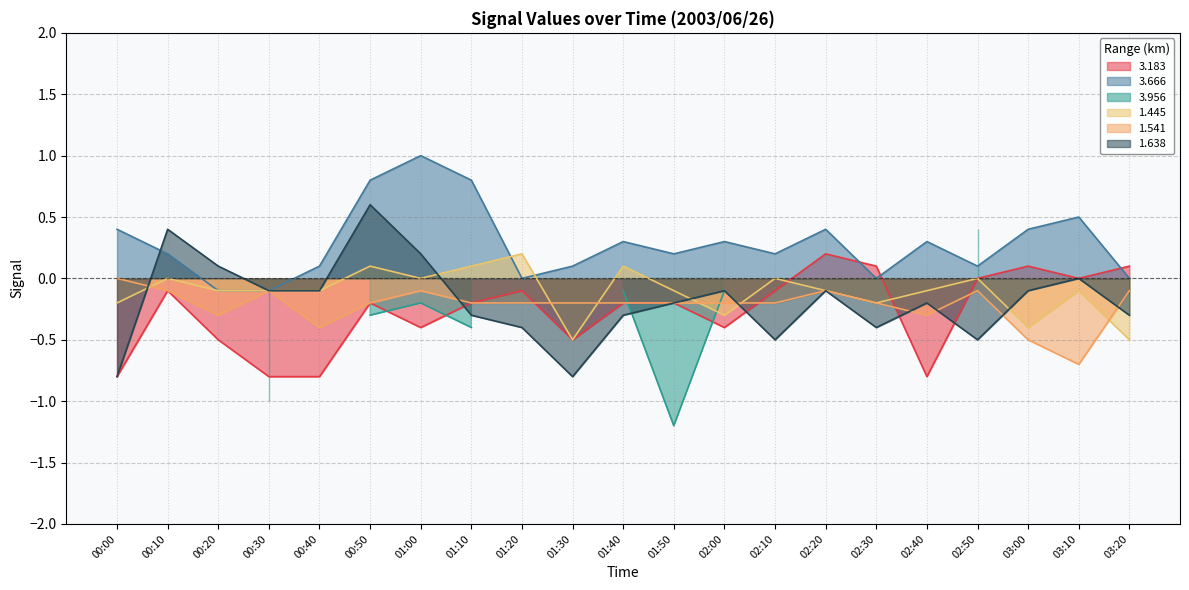

What is the difference between the second highest and second lowest values in the 3.666 series?

0.9